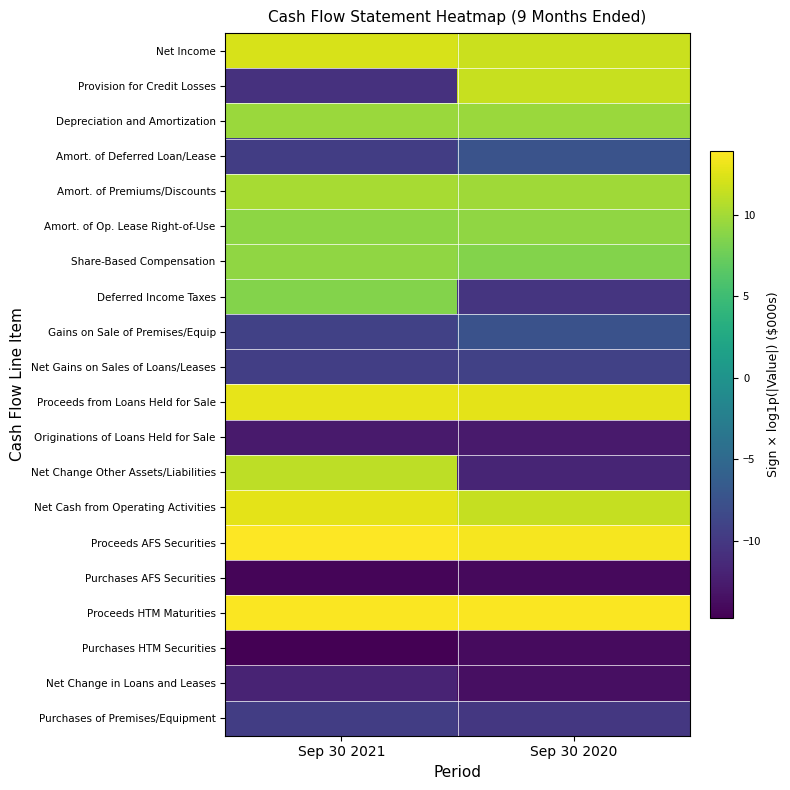

At Sep 30 2020, list the series in order from largest to smallest.

Proceeds HTM Maturities, Proceeds AFS Securities, Proceeds from Loans Held for Sale, Net Income, Provision for Credit Losses, Net Cash from Operating Activities, Amort. of Premiums/Discounts, Depreciation and Amortization, Amort. of Op. Lease Right-of-Use, Share-Based Compensation, Amort. of Deferred Loan/Lease, Gains on Sale of Premises/Equip, Net Gains on Sales of Loans/Leases, Purchases of Premises/Equipment, Deferred Income Taxes, Net Change Other Assets/Liabilities, Originations of Loans Held for Sale, Net Change in Loans and Leases, Purchases HTM Securities, Purchases AFS Securities